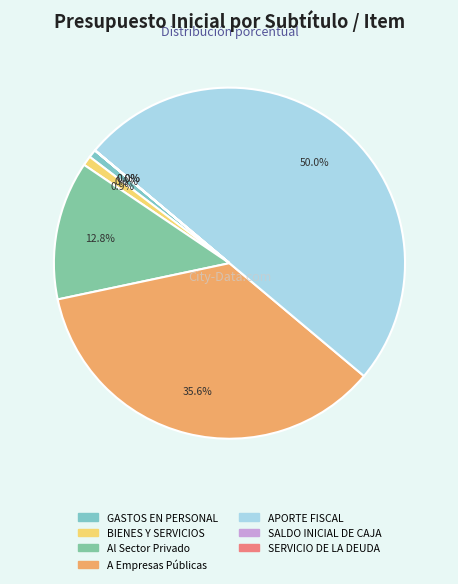

Does any single category account for the majority?

No